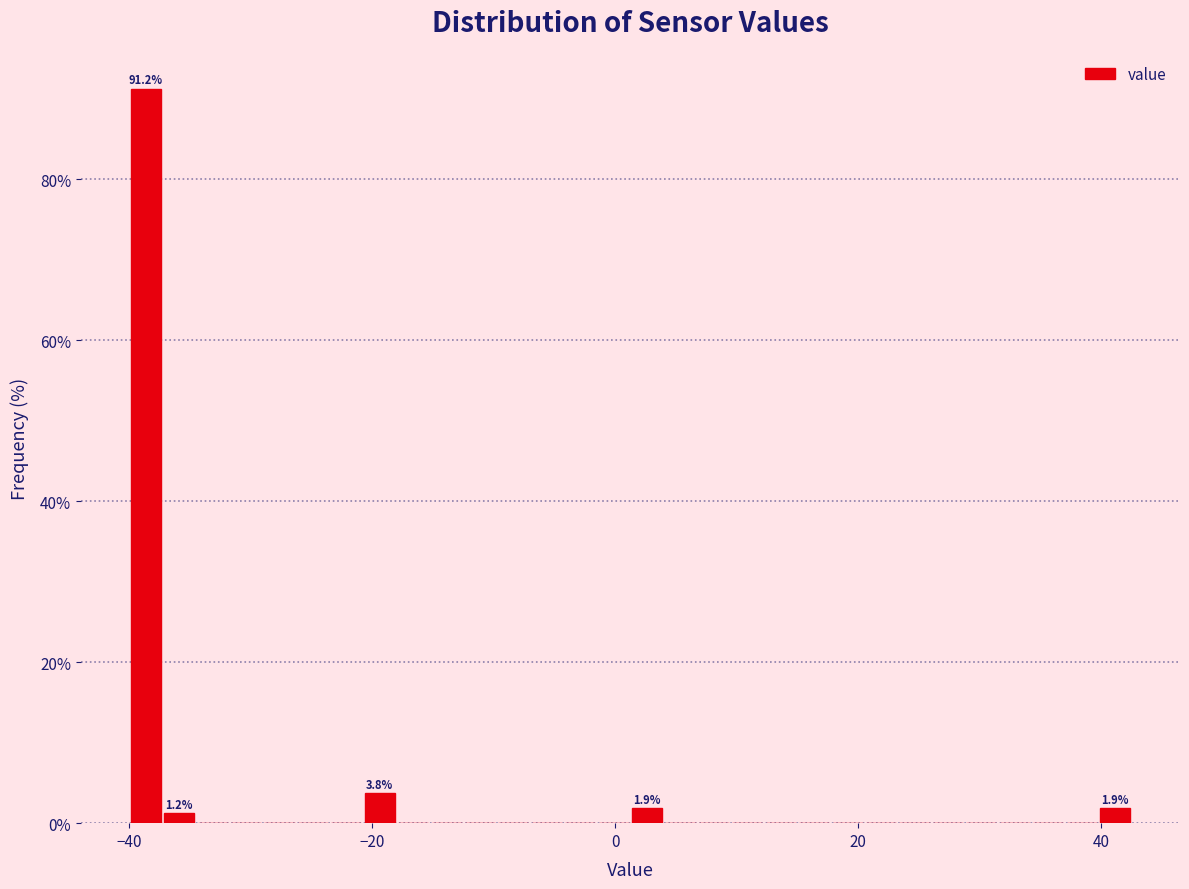

Read against the x-axis, roughly where is the centre of the tallest bar?

-38